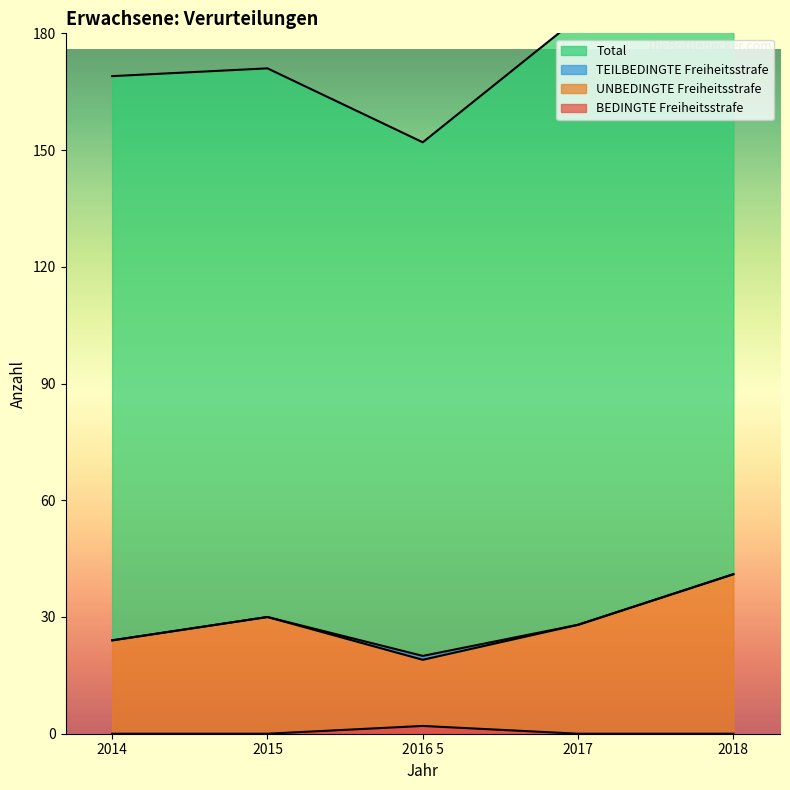

Which label corresponds to the smallest value in the chart?

2014